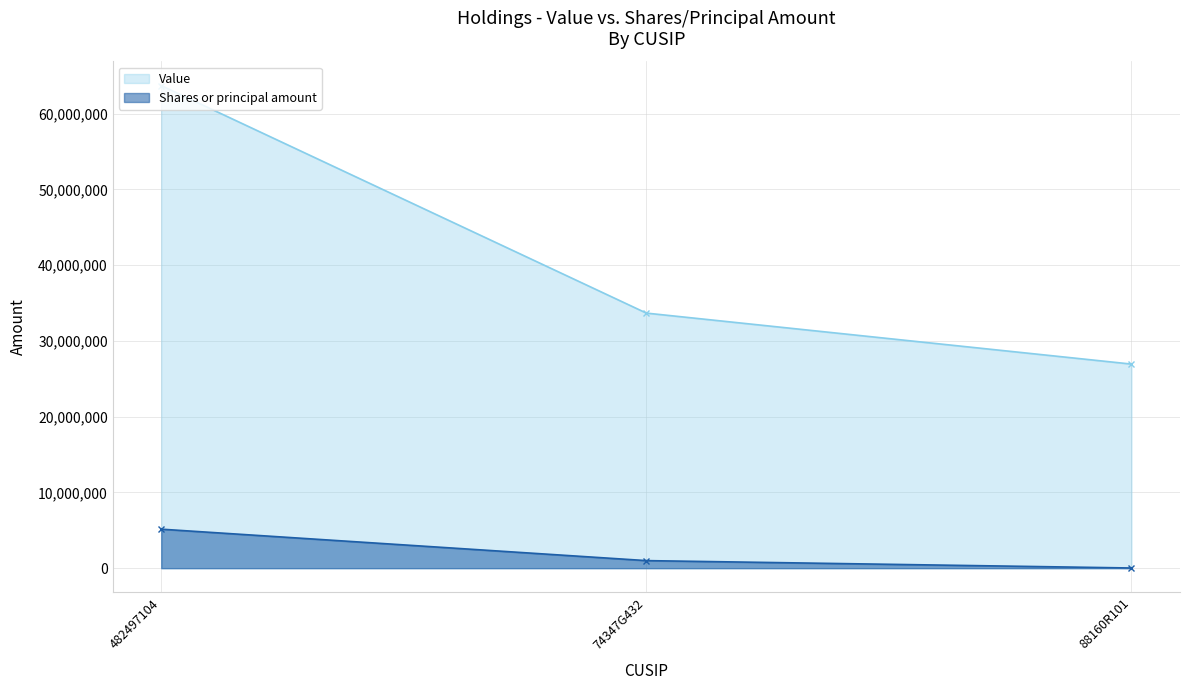

Reading left to right, list all the values displayed in this chart.

Value: 63699000	33670000	26940000
Shares or principal amount: 5149460	1000000	25000